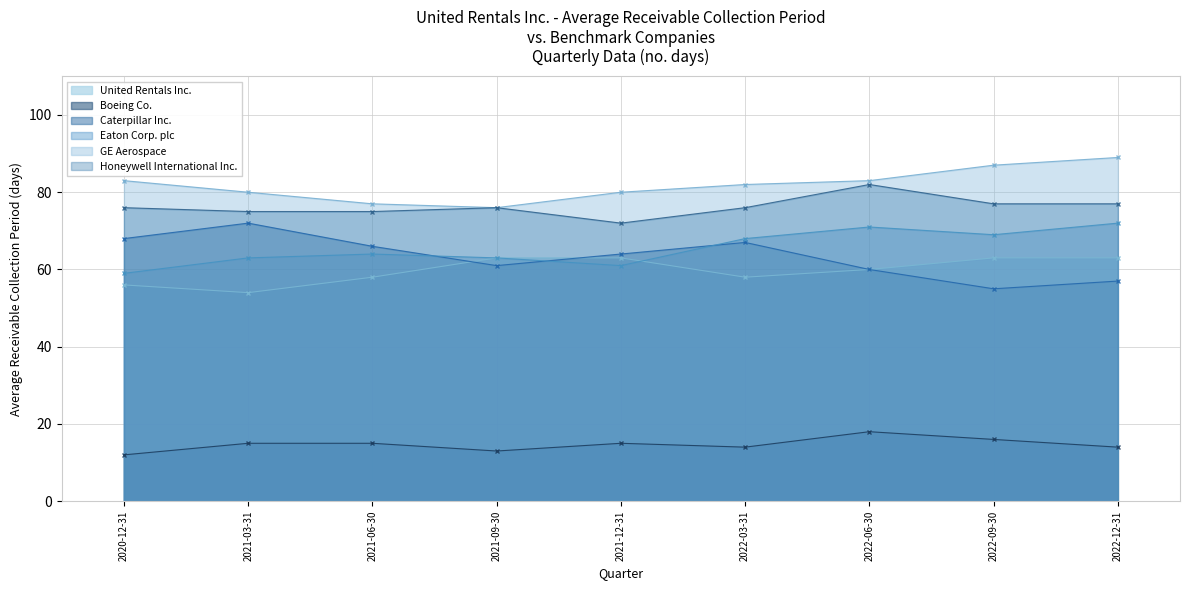

List the series in order of their peak value, highest first.

GE Aerospace, Honeywell International Inc., Caterpillar Inc., Eaton Corp. plc, United Rentals Inc., Boeing Co.